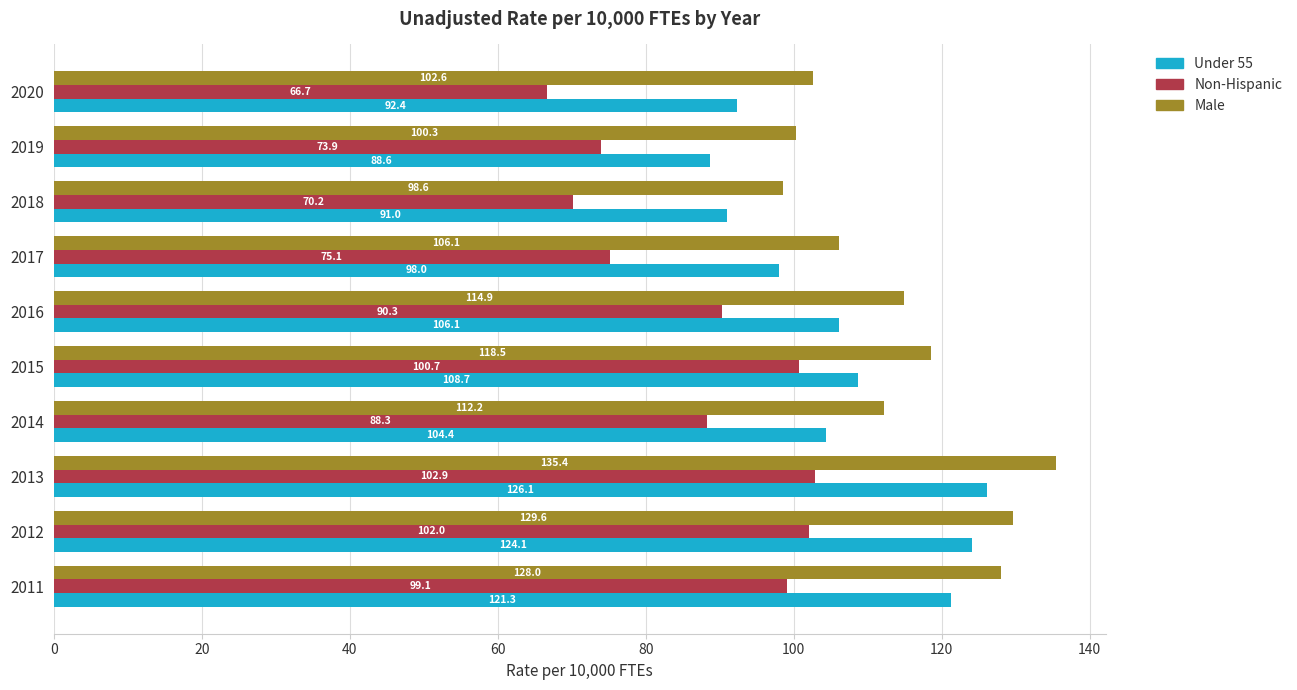

Rank the categories by Male value from lowest to highest.

2018, 2019, 2020, 2017, 2014, 2016, 2015, 2011, 2012, 2013